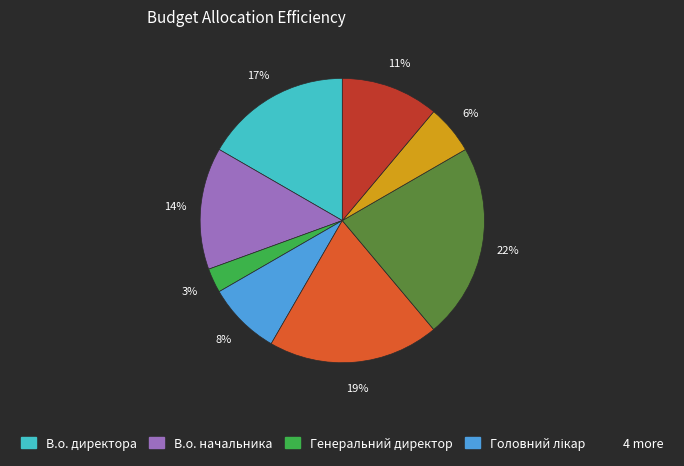

To the nearest percent, what is the average slice percentage?

12%